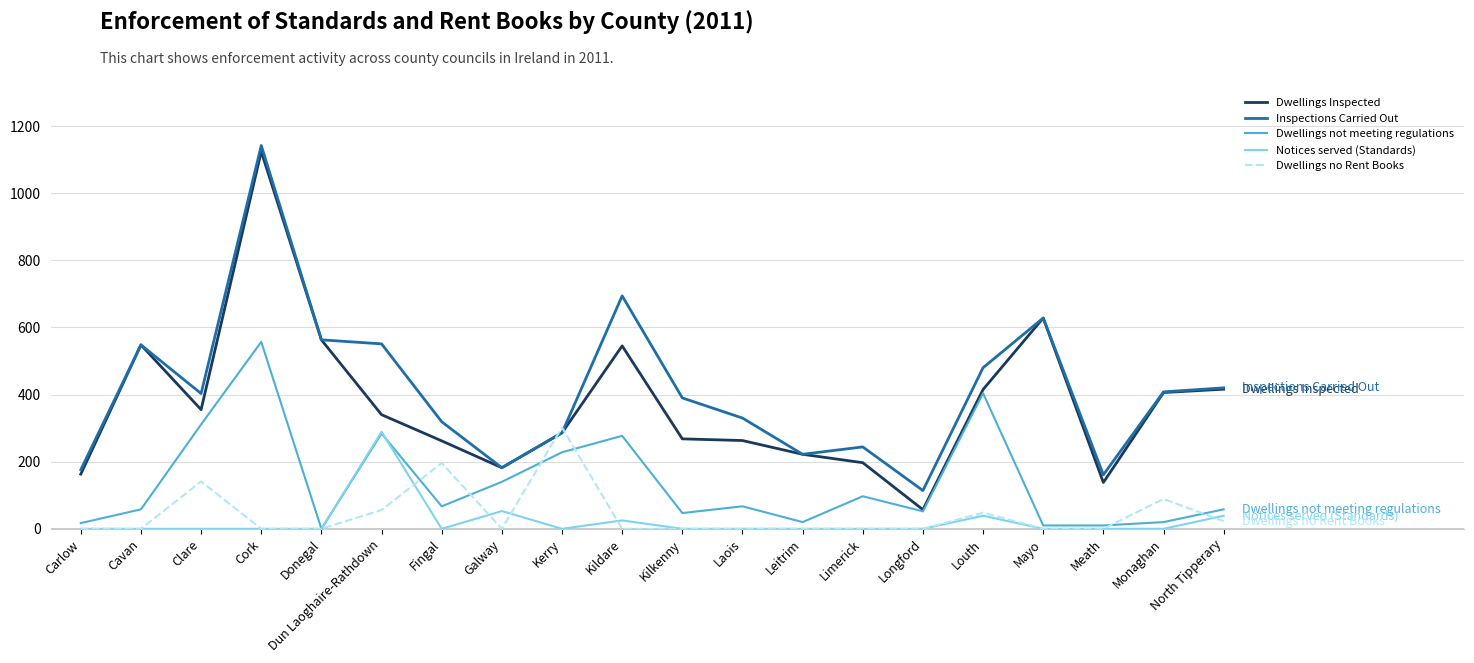

True or false: Notices served (Standards) and Dwellings Inspected intersect in this chart.

False